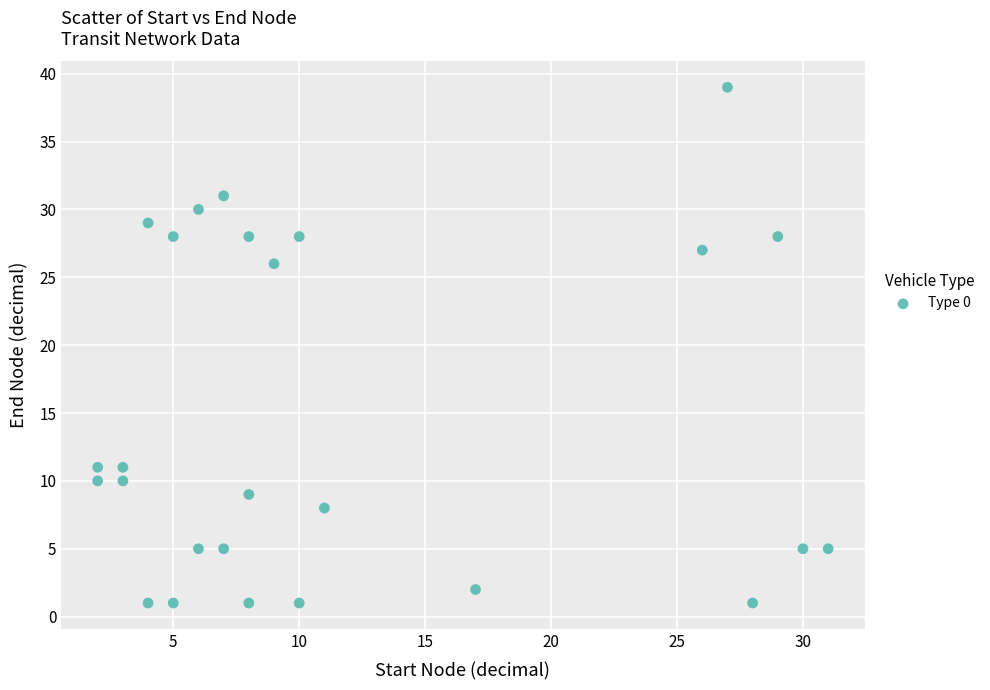

What is the range of X values (max minus min)?

29